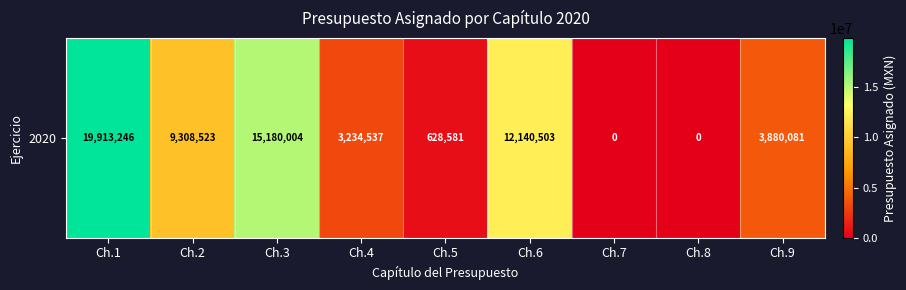

What is the difference between the values at Ch.9 and Ch.6?

8260422